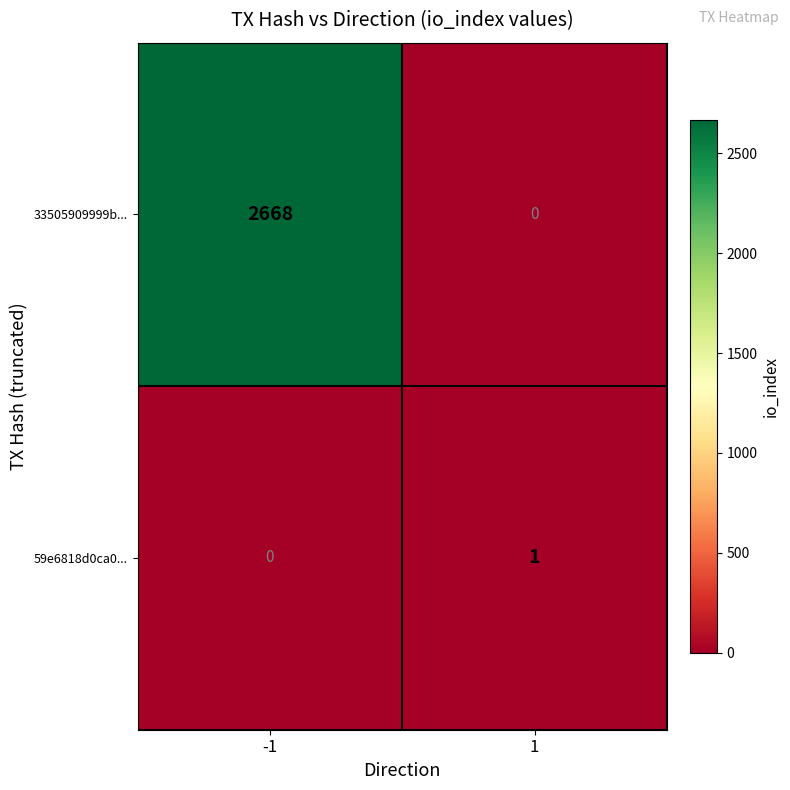

Is it true that 59e6818d0ca0... equals 1 at 1?

True